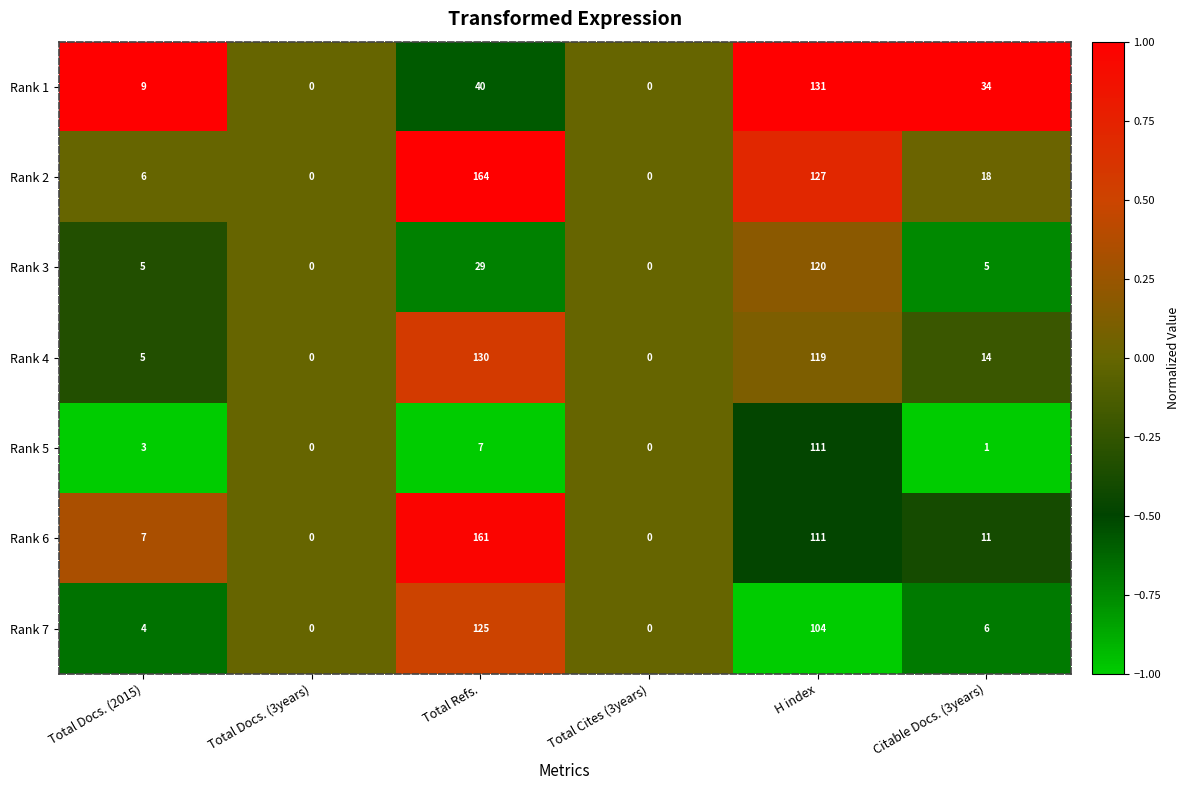

Count the number of data series in this chart.

7